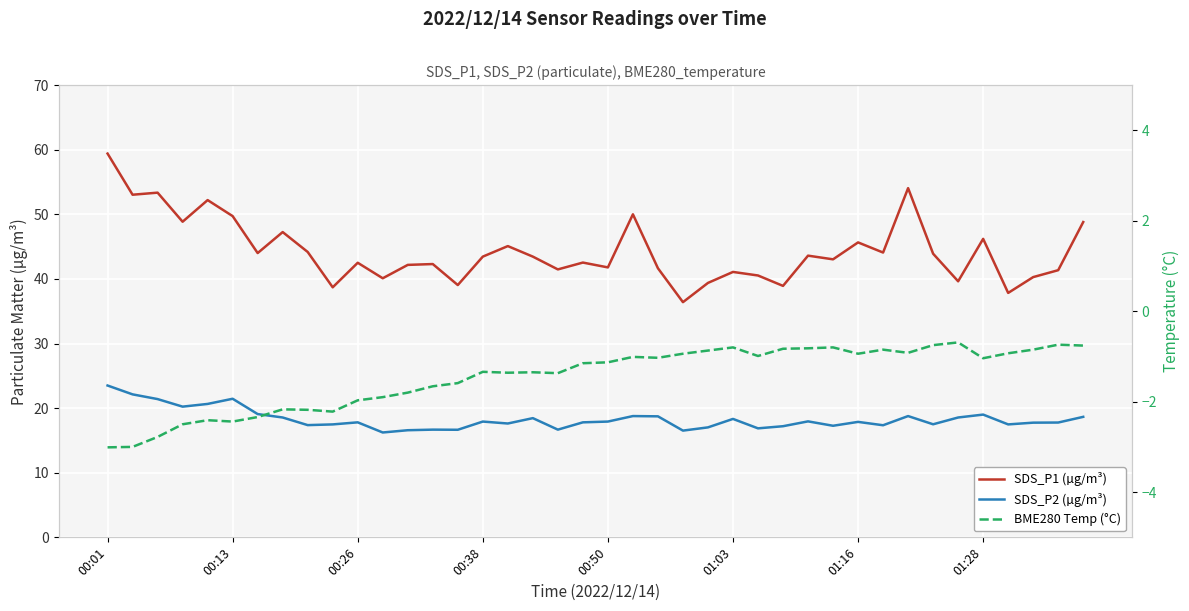

List the series in order of their peak value, lowest first.

BME280 Temp (°C), SDS_P2 (µg/m³), SDS_P1 (µg/m³)